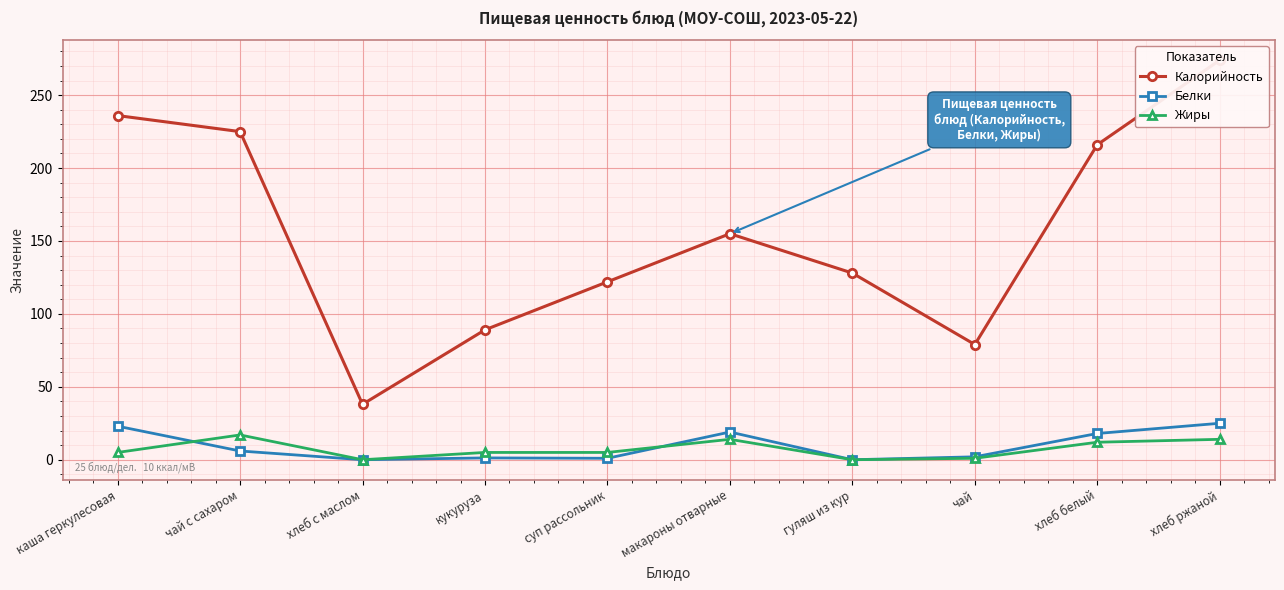

Count the number of data series in this chart.

3